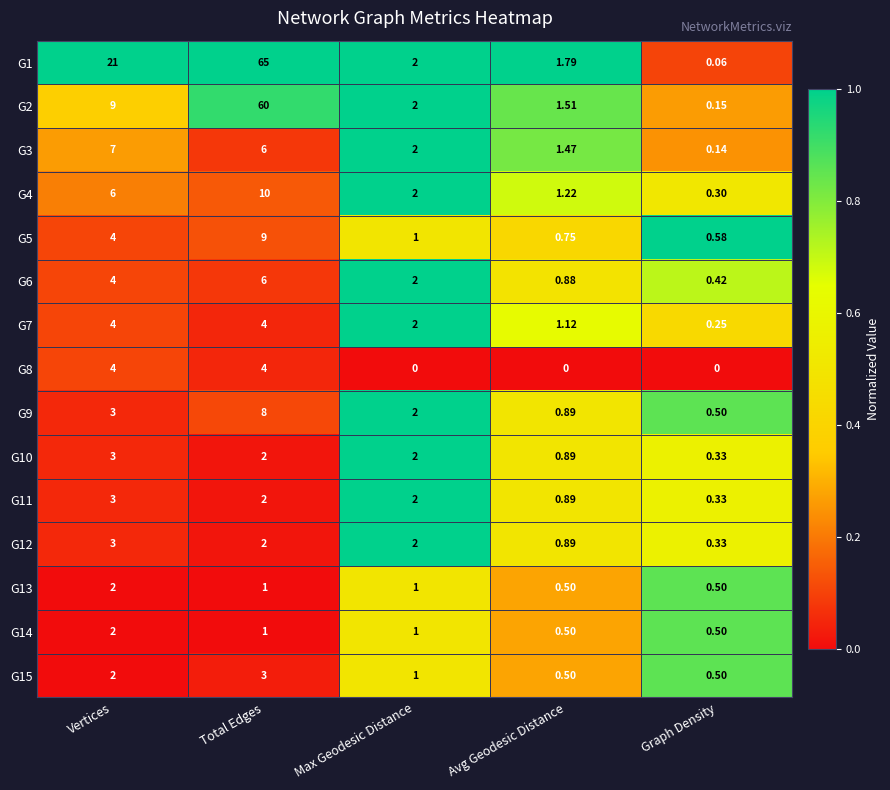

Where does the G14 series first go above 1?

Vertices